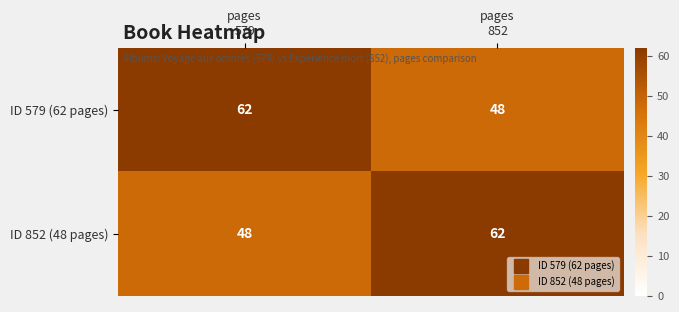

Reading left to right, transcribe all the data shown in this chart.

ID 579 (62 pages): 62	48
ID 852 (48 pages): 48	62